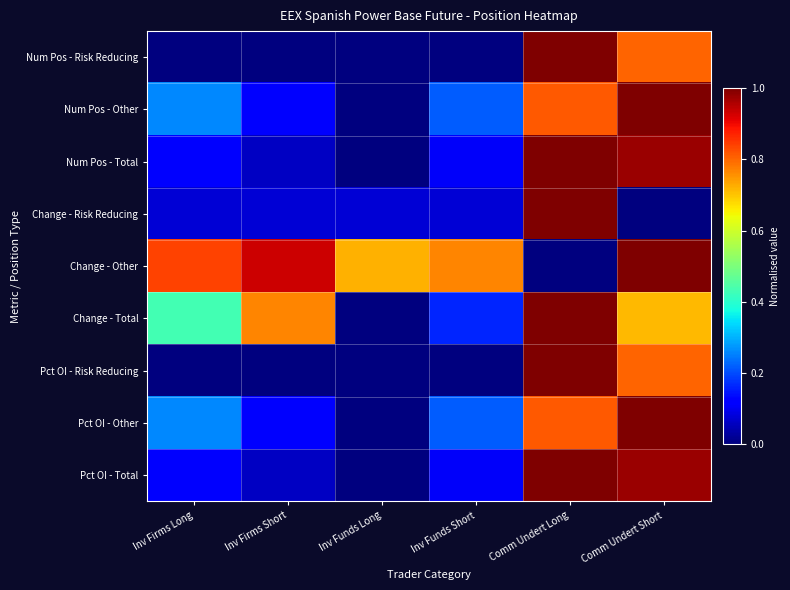

At which category does the chart reach its peak across all series?

Comm Undert Long